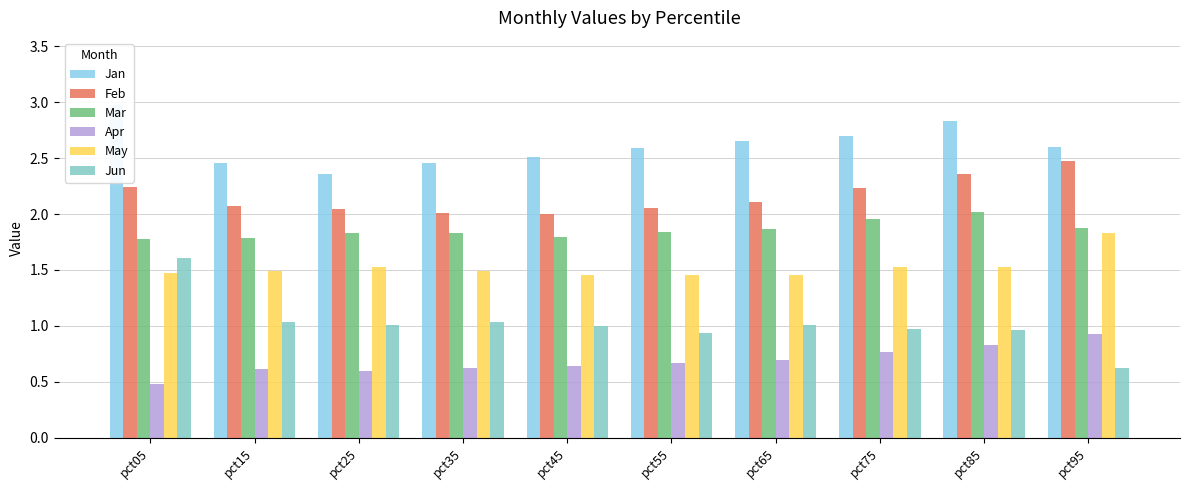

How many categories are shown in the chart?

10